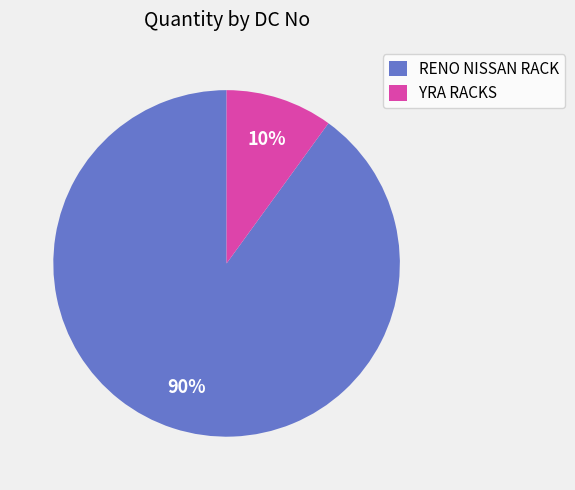

What is the largest slice in the pie chart?

RENO NISSAN RACK